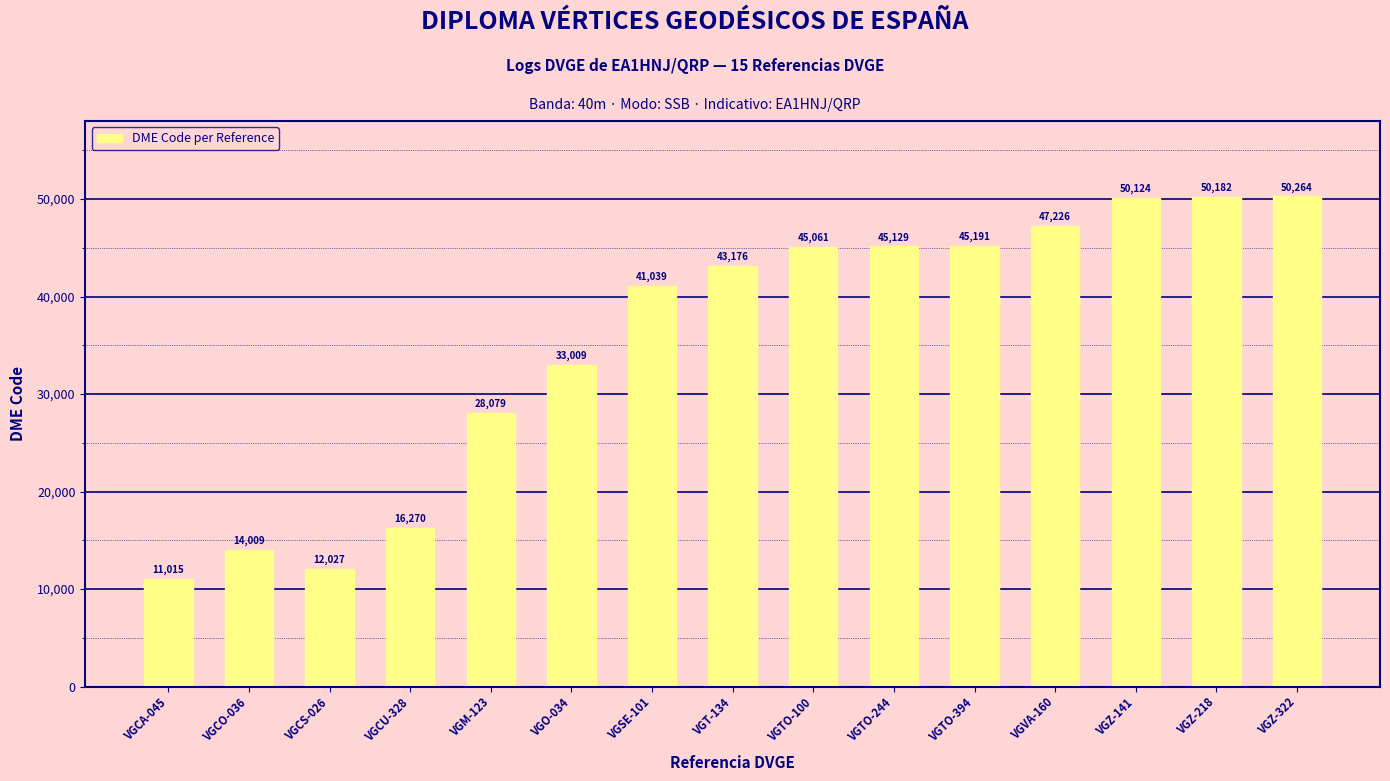

Reading left to right, what are all the values shown in this chart?

11015	14009	12027	16270	28079	33009	41039	43176	45061	45129	45191	47226	50124	50182	50264